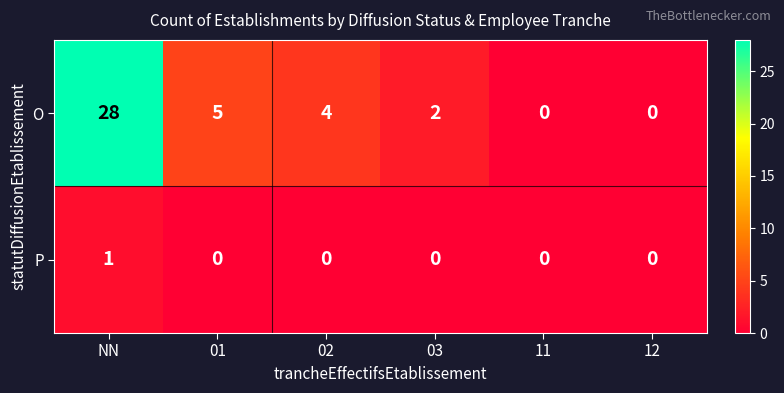

How many categories are shown in the chart?

6